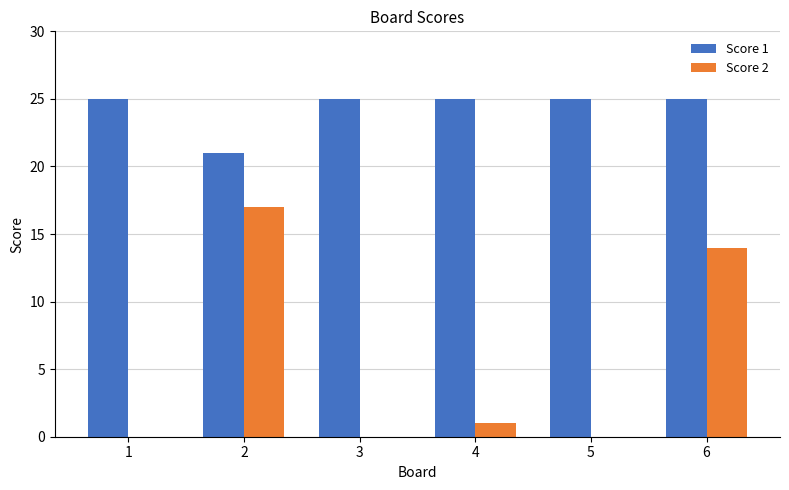

True or false: Score 1 has a value of 25 at 3.

True